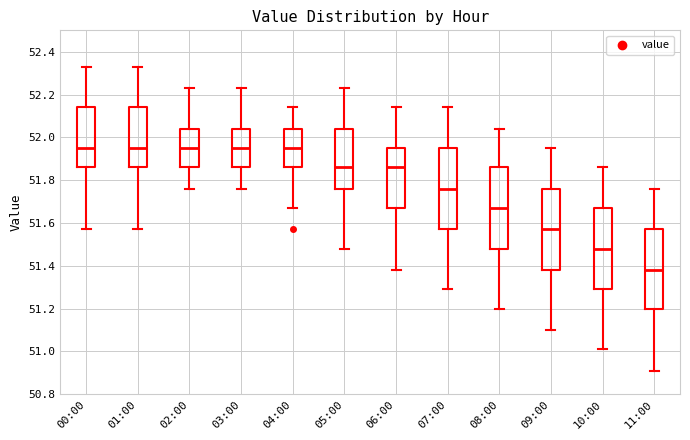

Where does the upper whisker of the box for 00:00 end on the y-axis? The values are not printed on the chart, so give them approximately, as read against the axis.

52.34